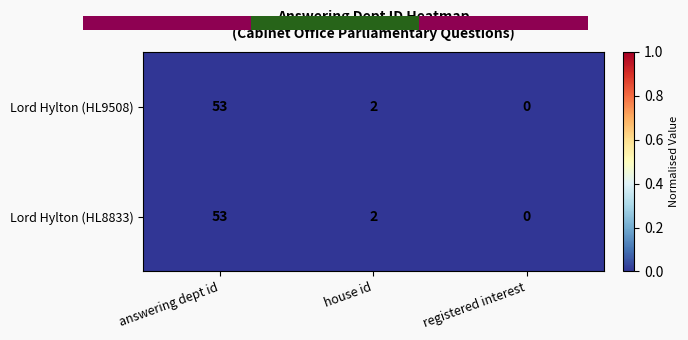

Is the value of Lord Hylton (HL9508) at registered interest greater than the value of Lord Hylton (HL8833) at house id?

No